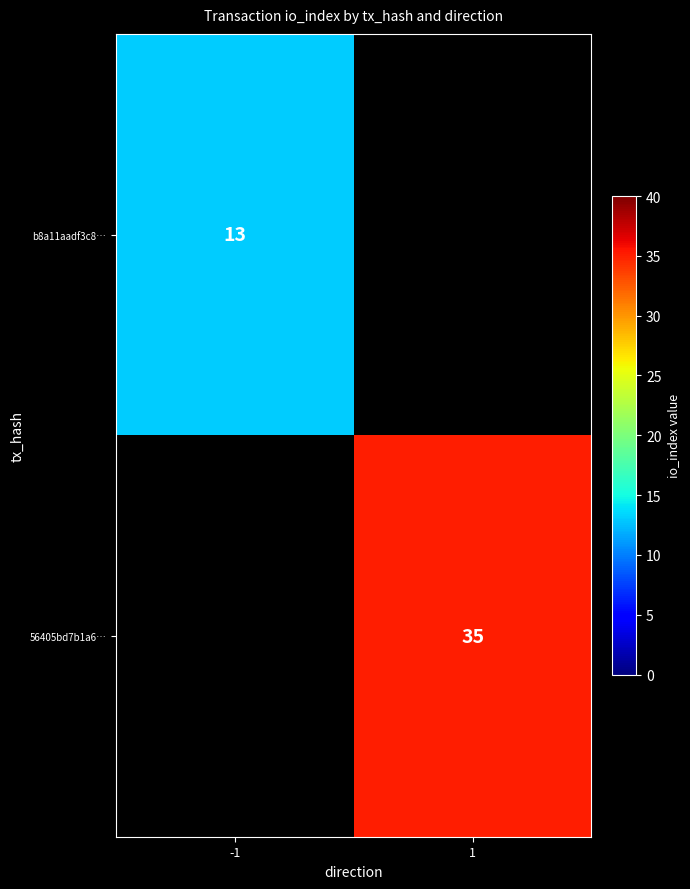

The 56405bd7b1a6… series shows 35 at 1. True or false?

True